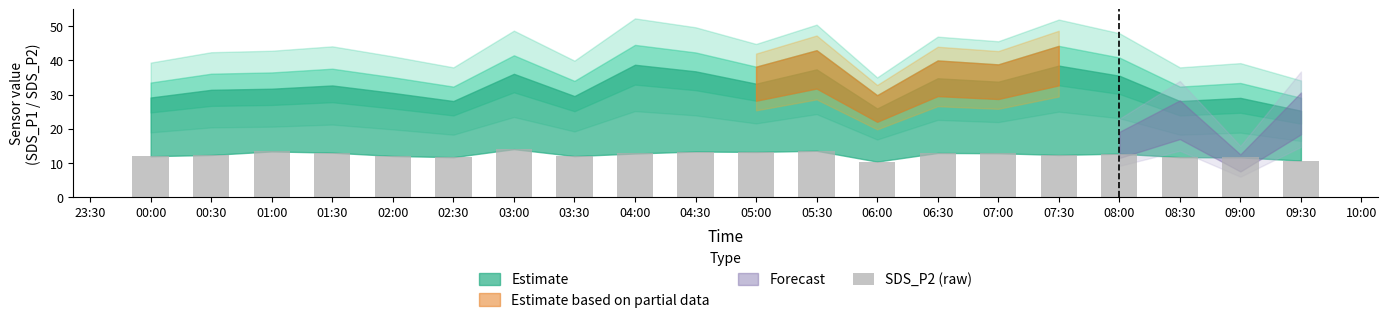

What is the maximum value shown in the chart?

14.1